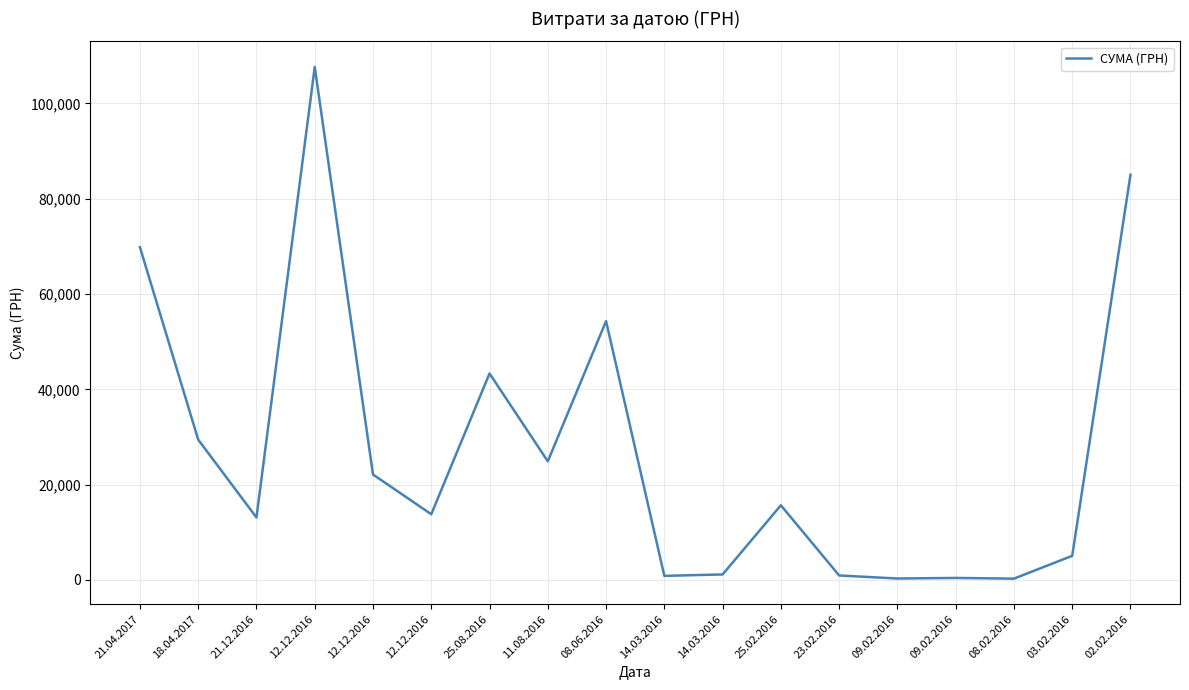

List the labels in order of value, smallest first.

08.02.2016, 09.02.2016, 09.02.2016, 14.03.2016, 23.02.2016, 14.03.2016, 03.02.2016, 21.12.2016, 12.12.2016, 25.02.2016, 12.12.2016, 11.08.2016, 18.04.2017, 25.08.2016, 08.06.2016, 21.04.2017, 02.02.2016, 12.12.2016